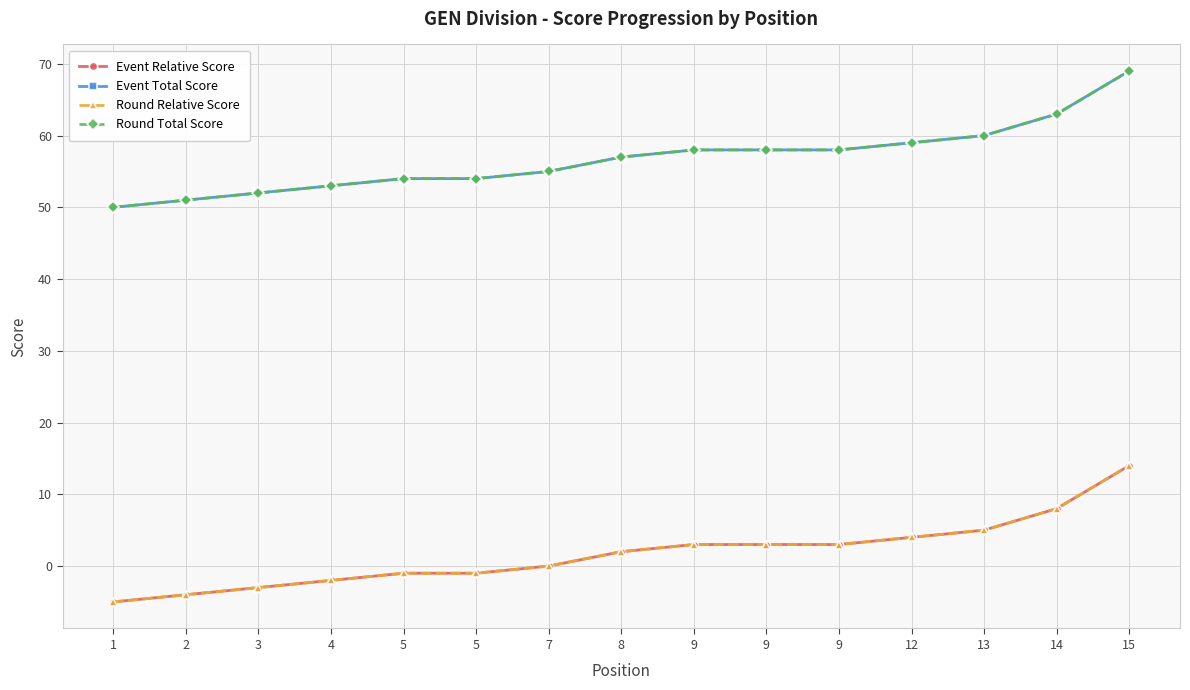

Which category has the lowest value across all series?

1